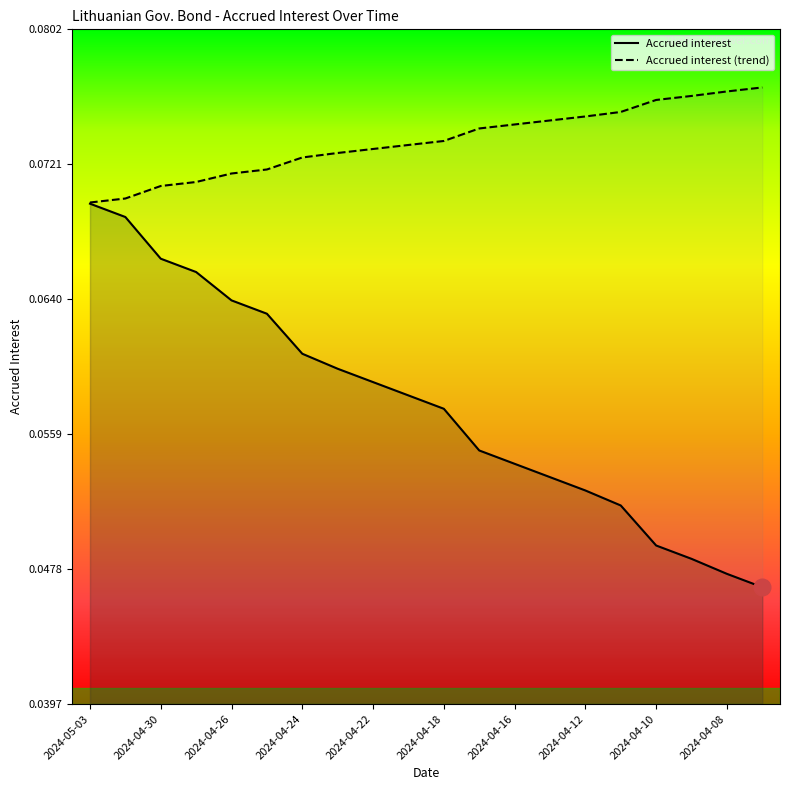

What is the sum of the values at 2024-04-11 and 2024-04-26?

0.1